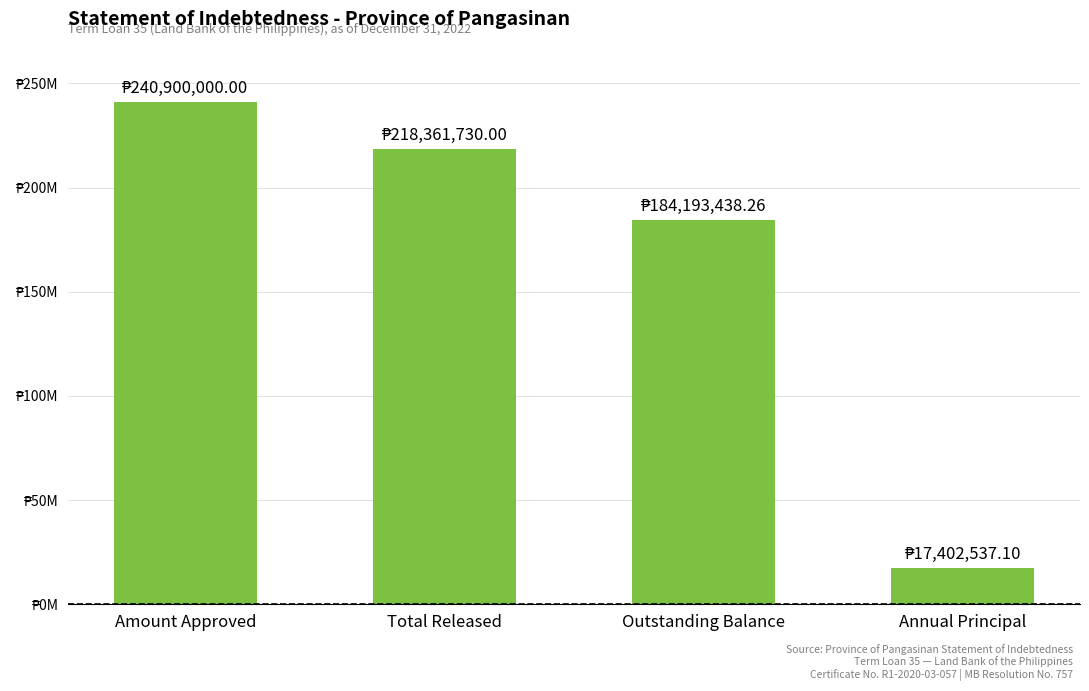

What is the smallest value displayed?

17402537.1